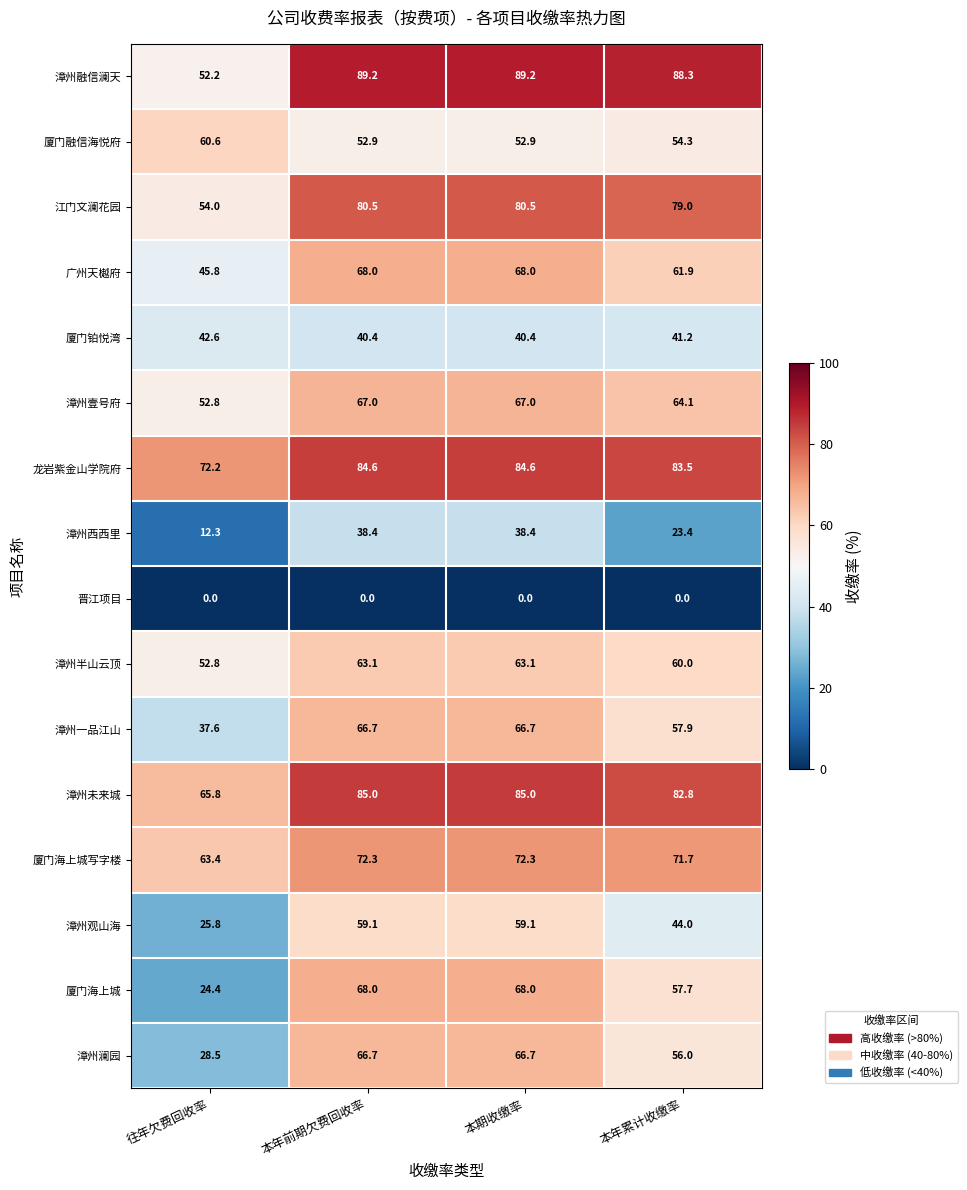

True or false: 厦门铂悦湾 has a value of 69.5 at 本年累计收缴率.

False